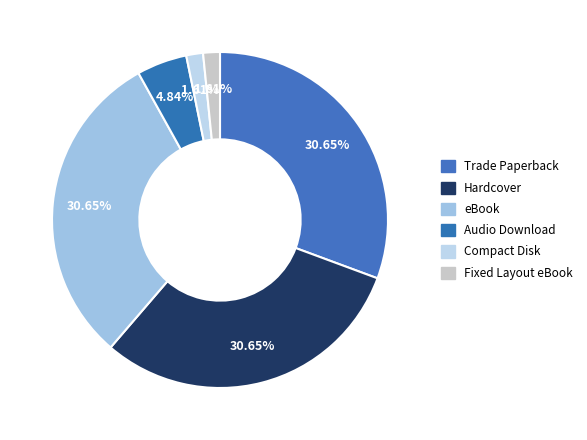

What is the smallest slice in the pie chart?

Compact Disk